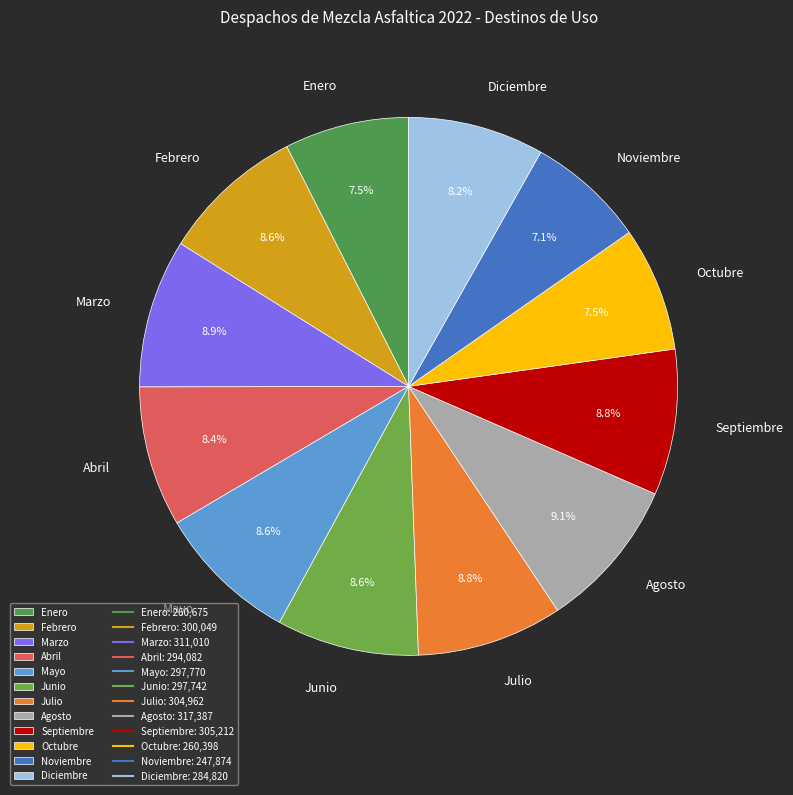

Is the sum of Agosto and Mayo greater than half?

No